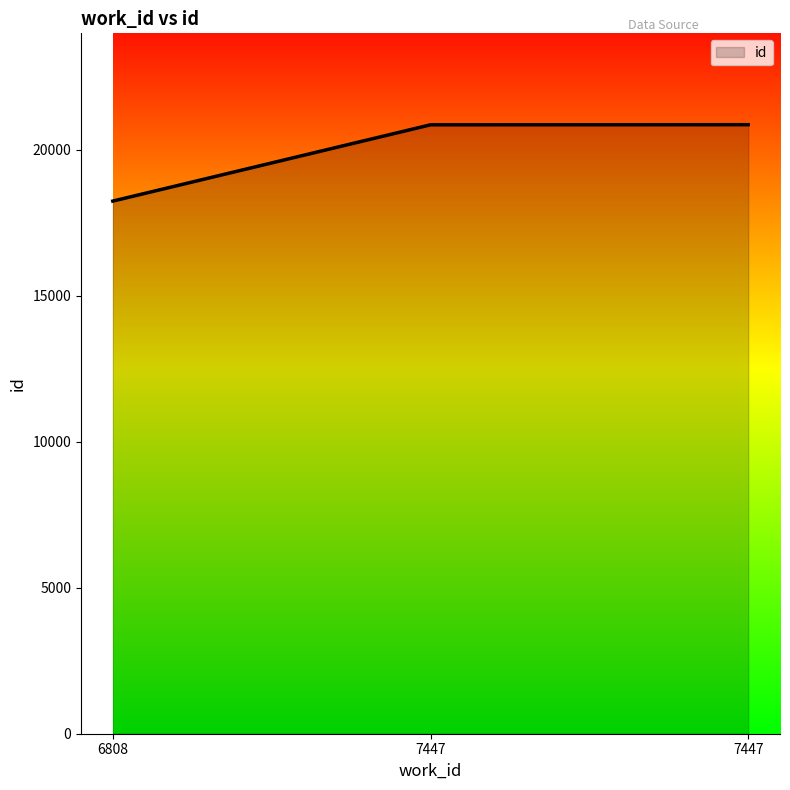

How many distinct data groups are displayed?

1